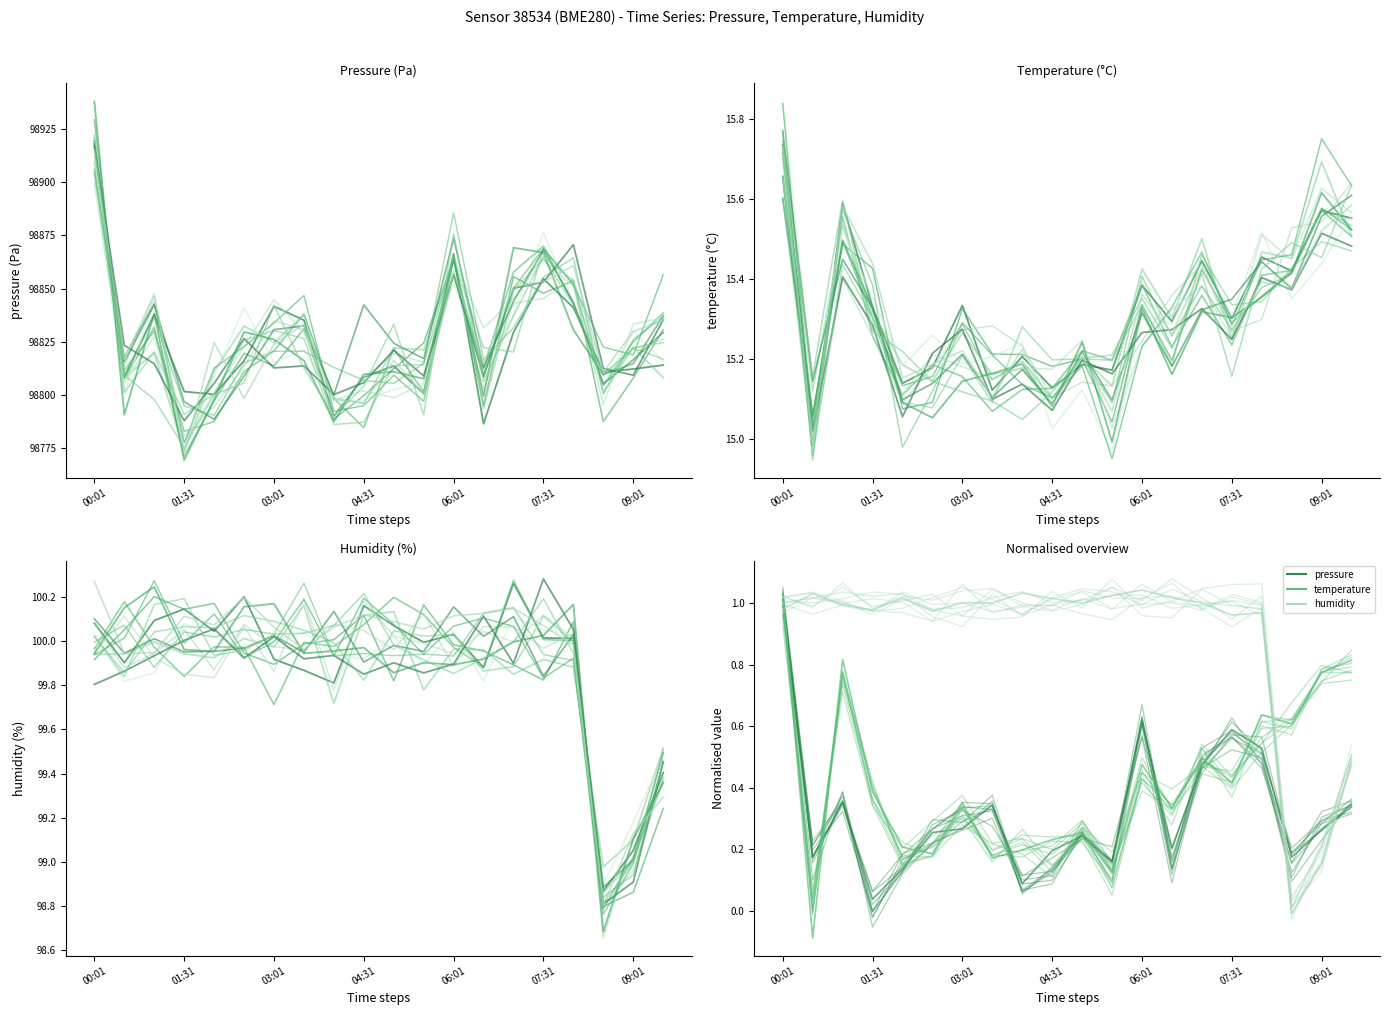

How many times do pressure and temperature cross each other?

7